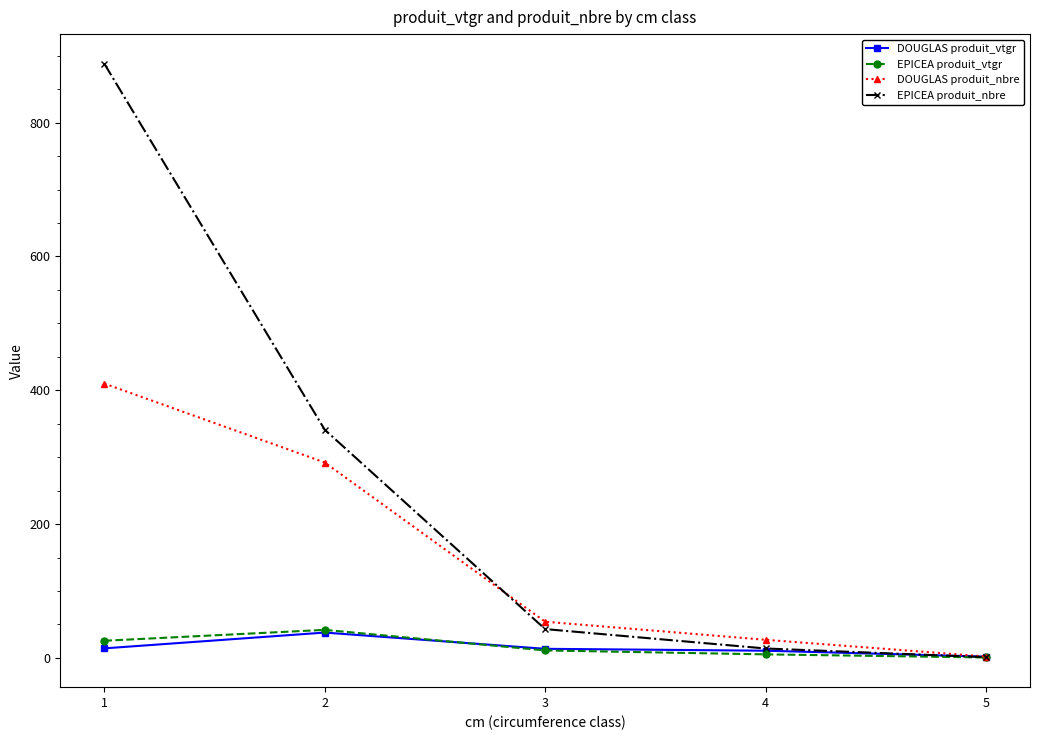

Which series has the widest spread of values?

EPICEA produit_nbre